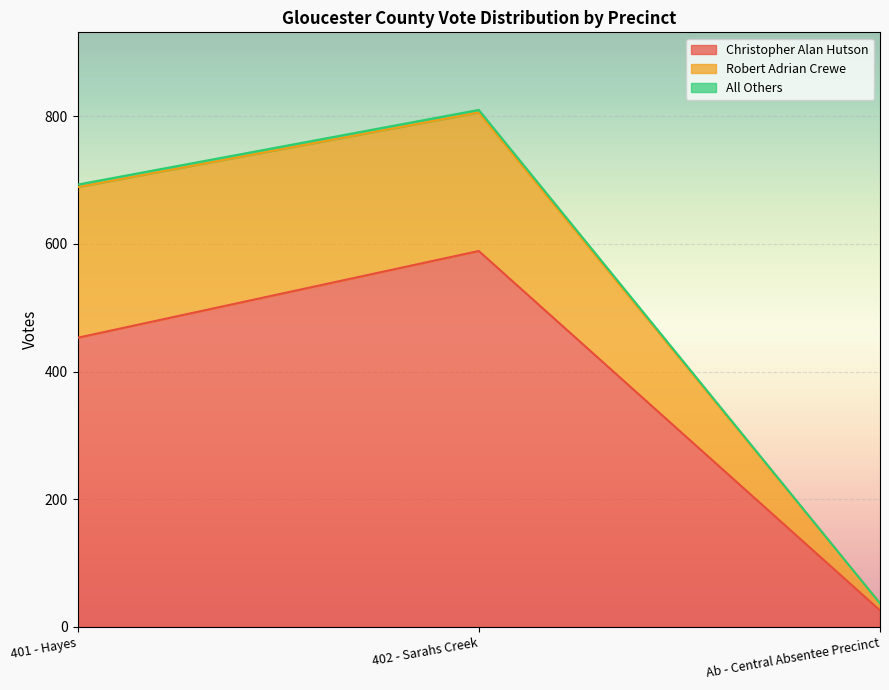

What is the label of the 2nd point from the left?

402 - Sarahs Creek